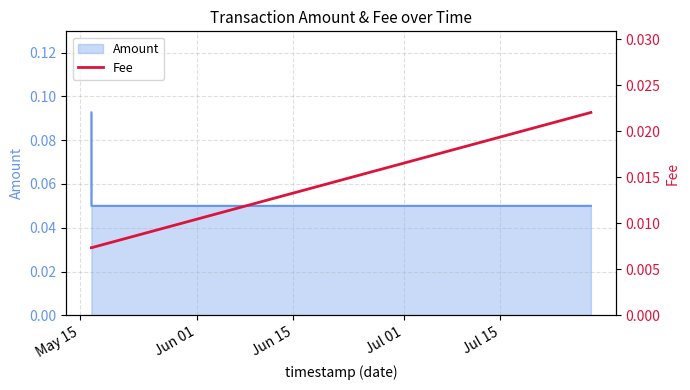

How many Amount values are between 0 and 1?

3